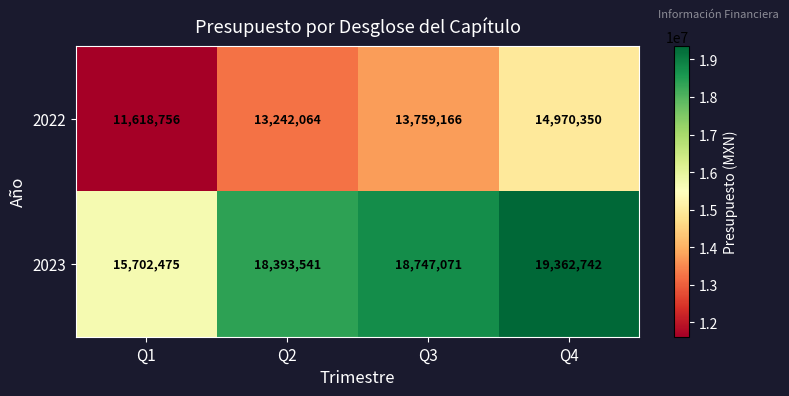

The value of 2023 at Q3 is 18747071. True or false?

True